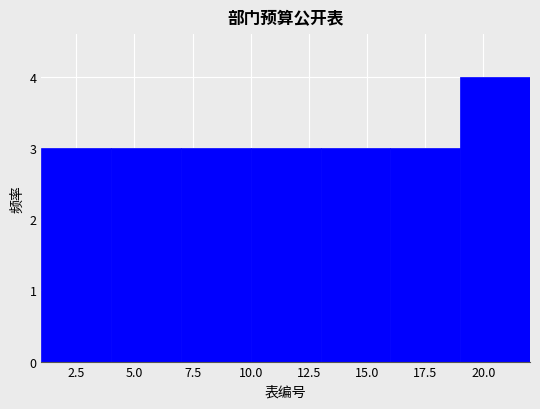

Reading left to right, list every bar in this chart as the range it spans on the x-axis followed by its height. The values are not printed on the chart, so give them approximately, as read against the axis.

1 to 4: 3
4 to 7: 3
7 to 10: 3
10 to 13: 3
13 to 16: 3
16 to 19: 3
19 to 22: 4